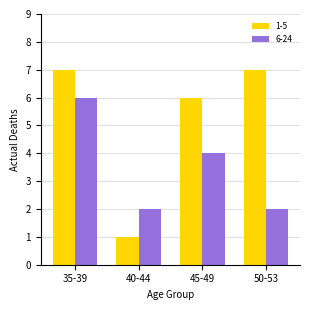

Is it true that 6-24 equals 2 at 50-53?

True